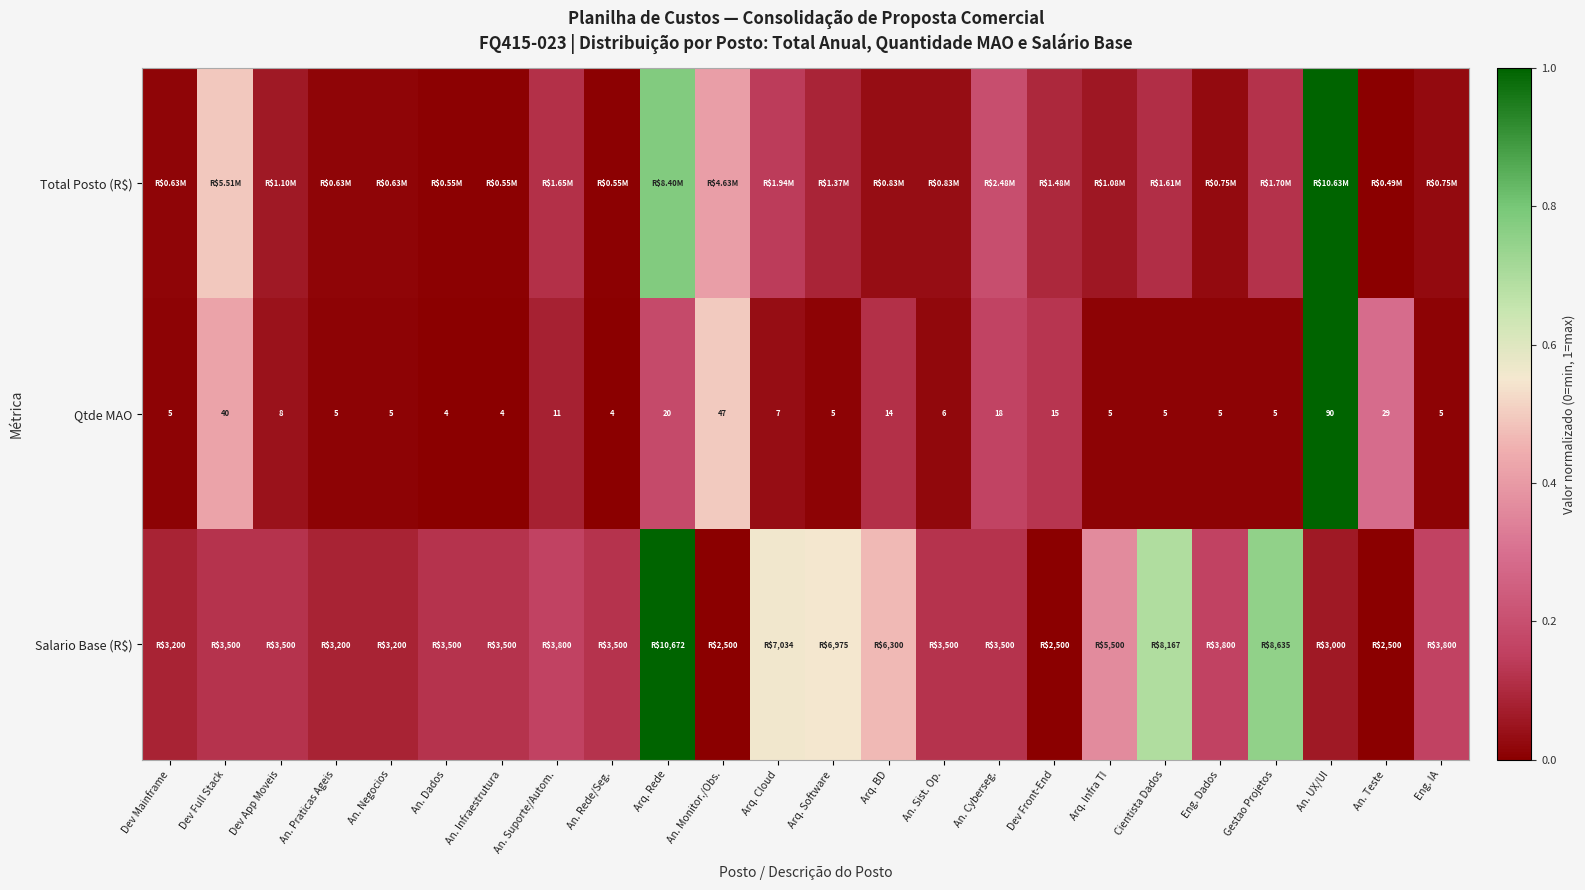

At which label is Qtde MAO closest to 47?

An. Monitor./Obs.